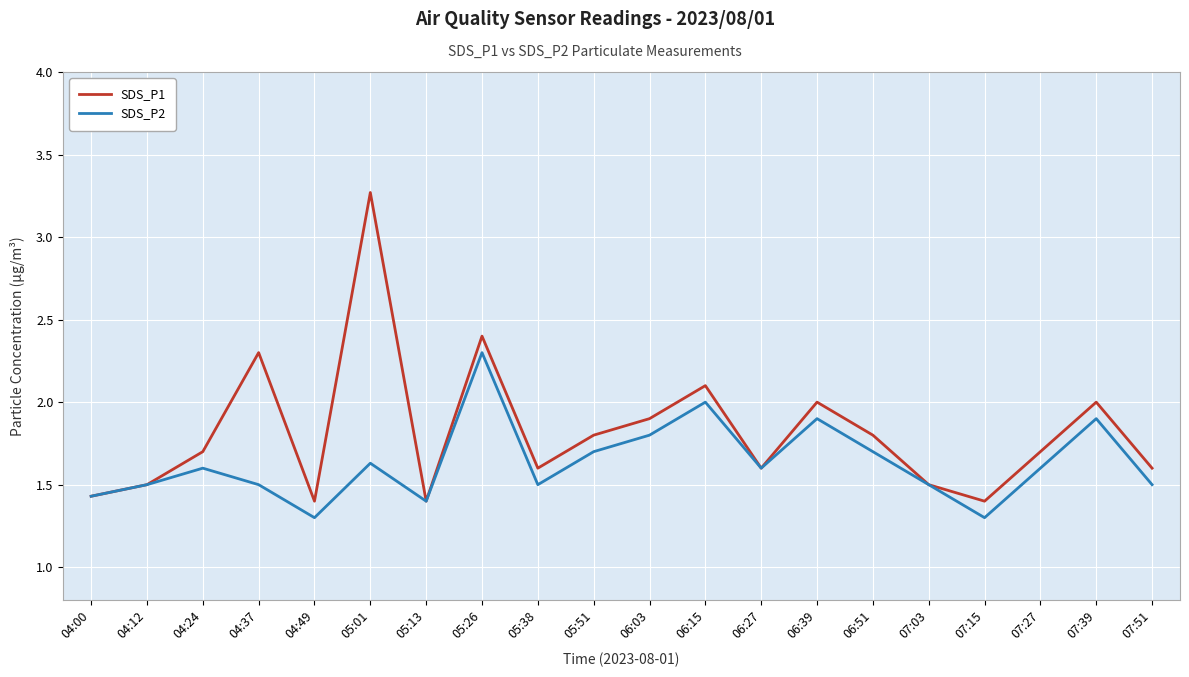

What are all the series names shown in the legend?

SDS_P1, SDS_P2